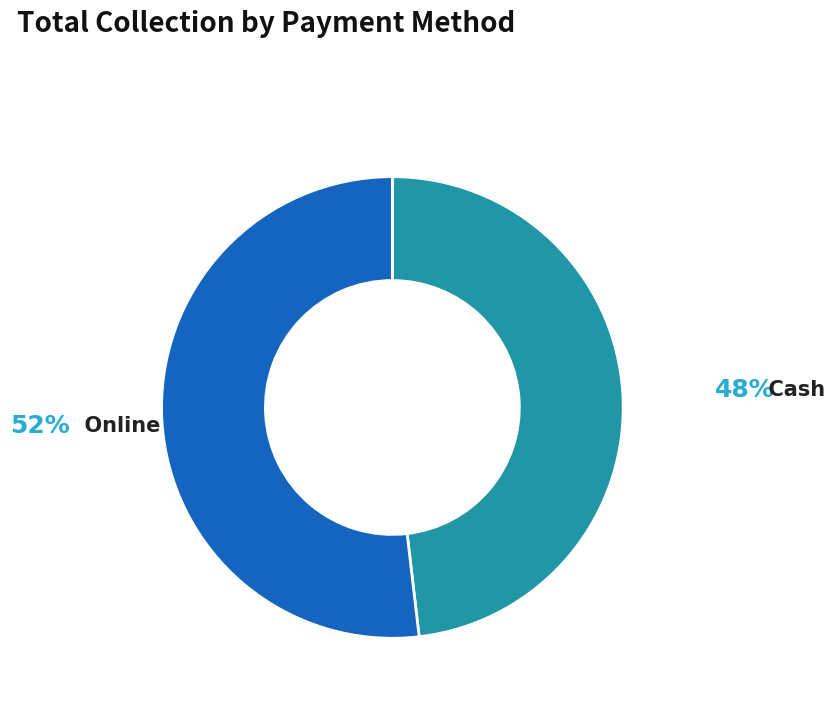

The Cash slice represents 57% of the pie. True or false?

False